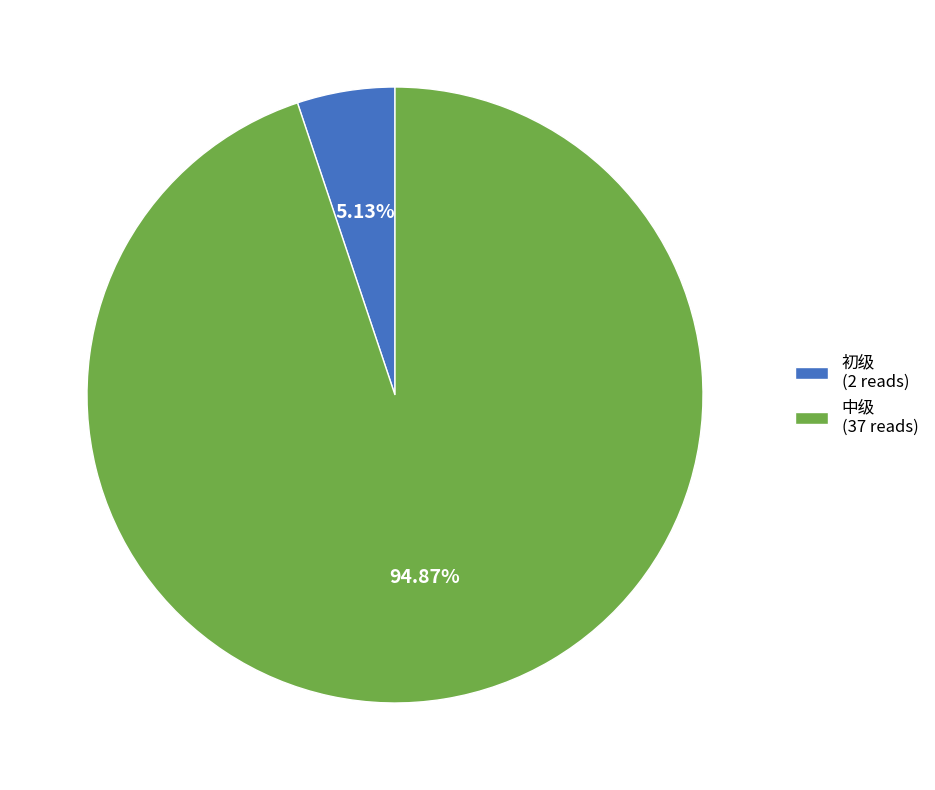

Between 中级 (37 reads) and 初级 (2 reads), which is larger?

中级 (37 reads)